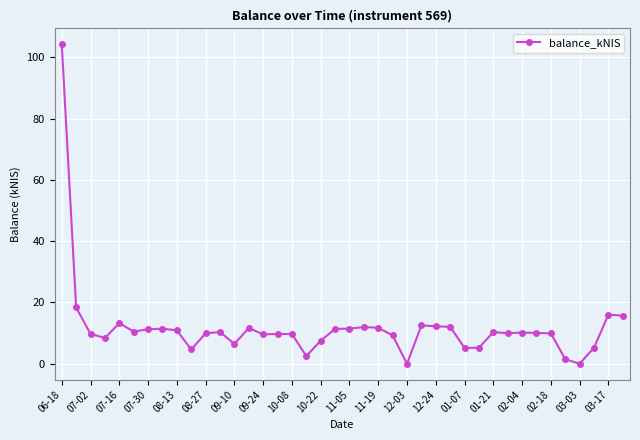

True or false: the data has more than 0 interior local peaks.

True